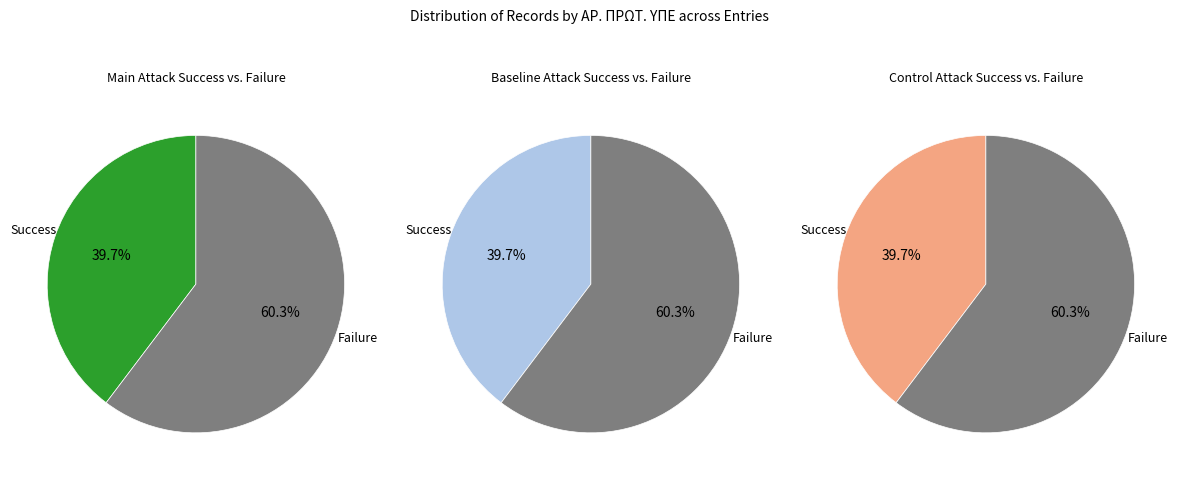

To the nearest percent, what is the difference between the 2 and 1 slice percentages?

21%